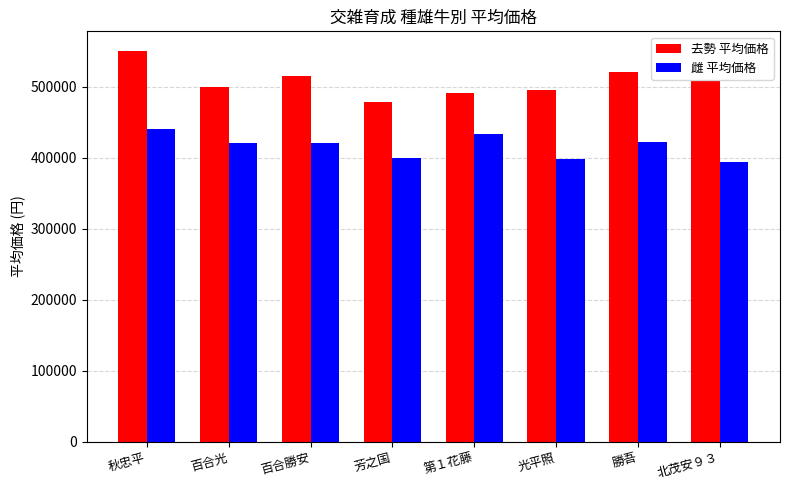

At 秋忠平, list the series in order from smallest to largest.

雌 平均価格, 去勢 平均価格